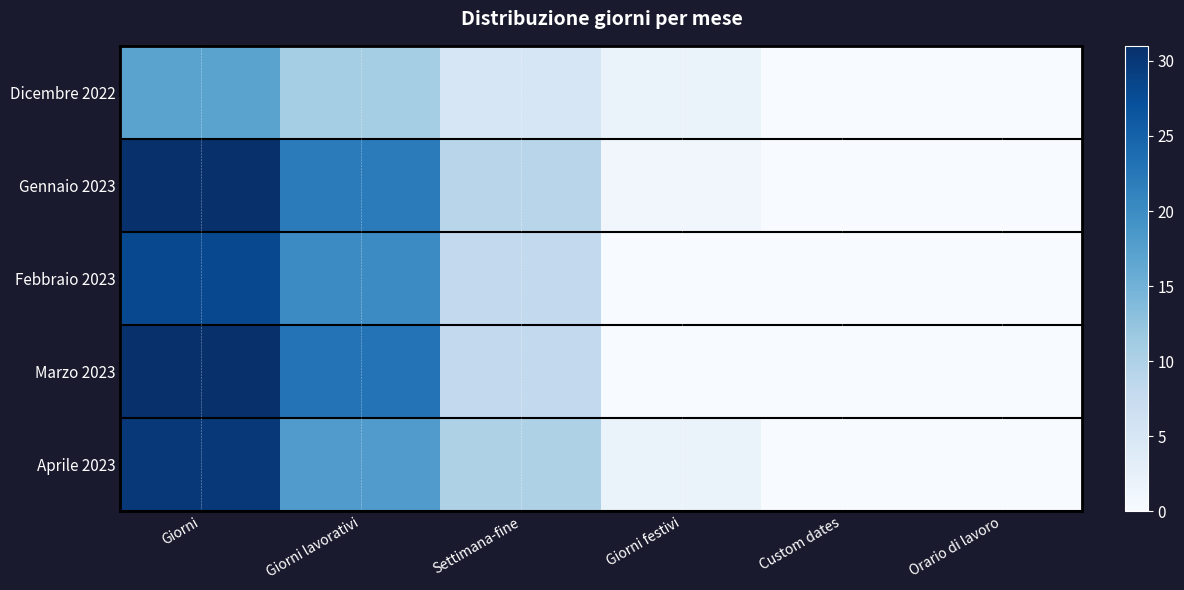

How many series are shown in this chart?

5